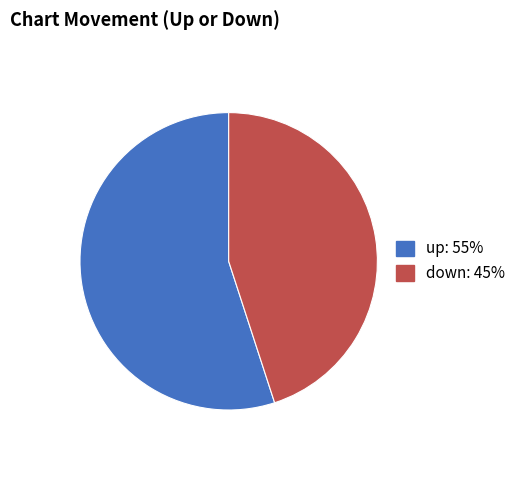

Do up and down together represent more than half of the pie?

Yes